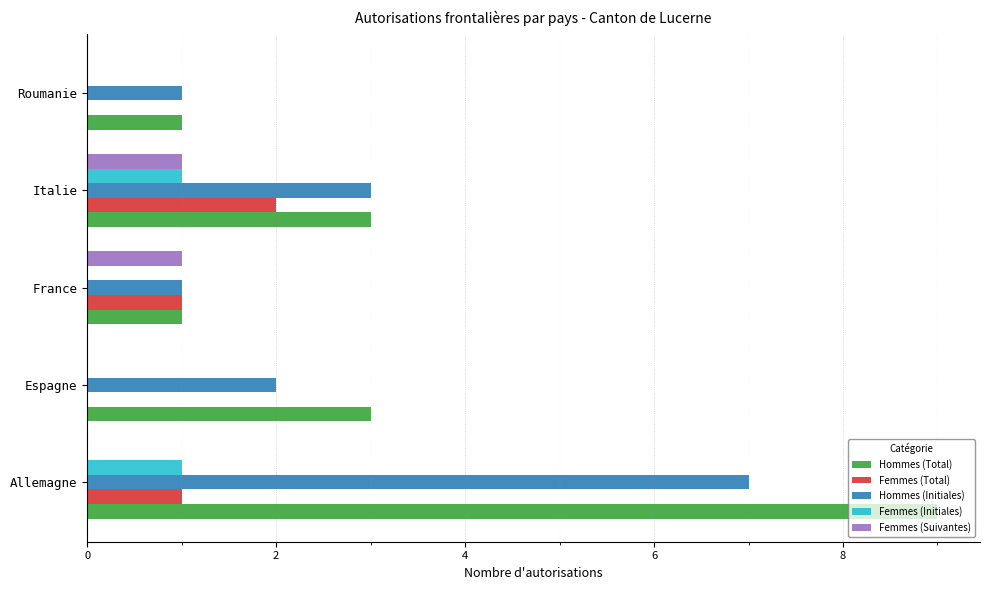

Which series has the largest total across all categories?

Hommes (Total)